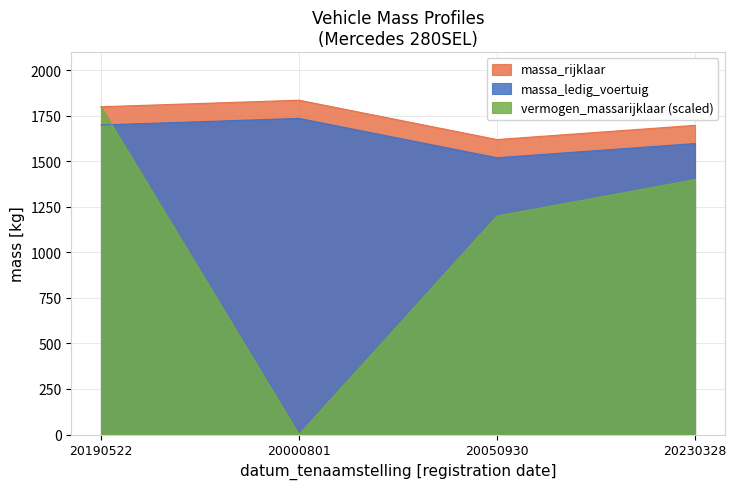

Rank the categories by massa_rijklaar value from lowest to highest.

20050930, 20230328, 20190522, 20000801